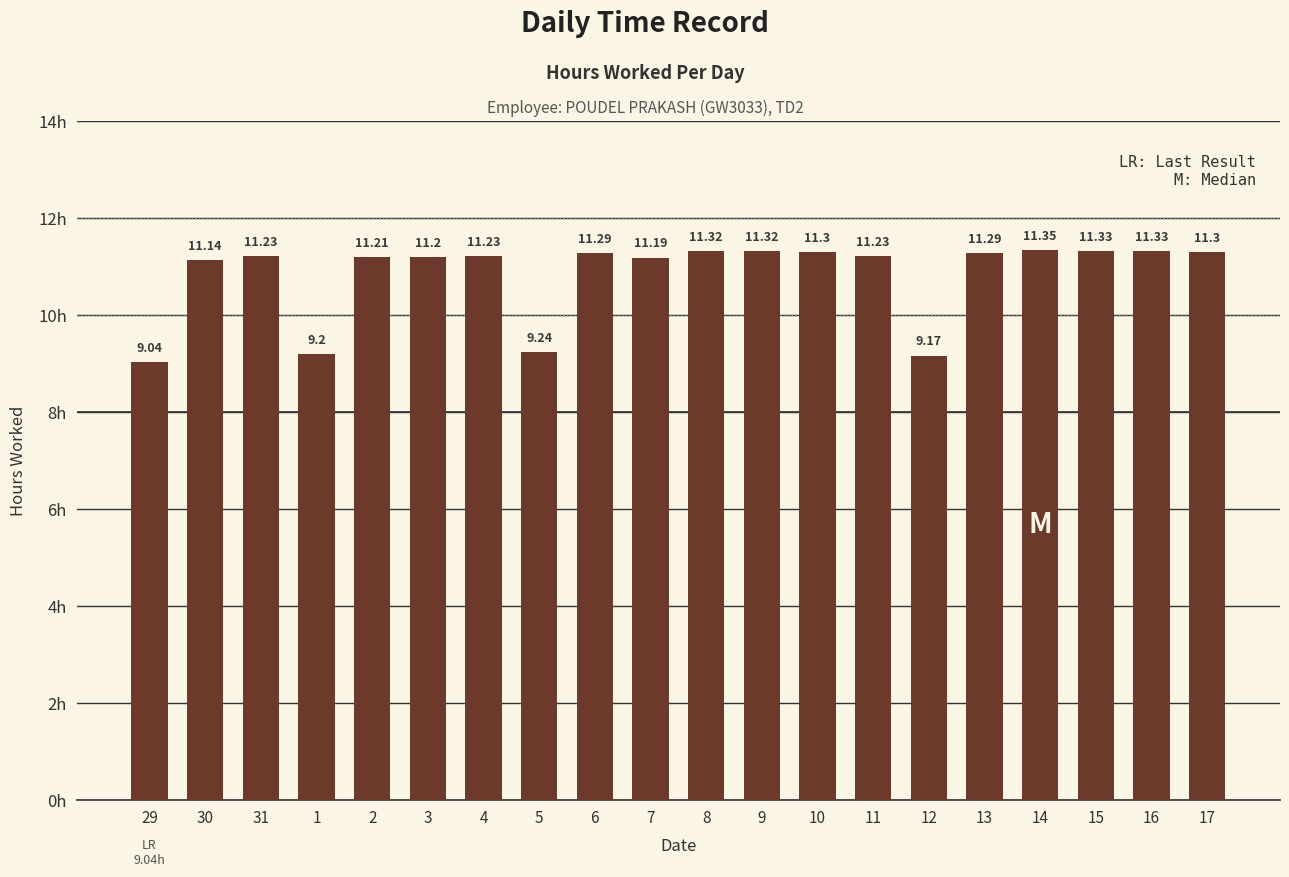

Where does the data first go above 11?

30